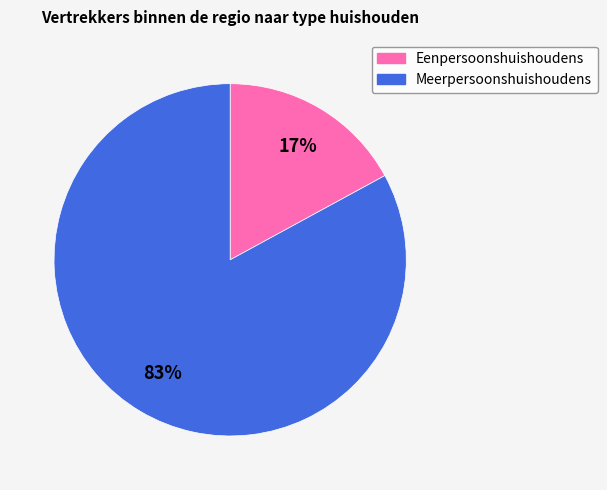

Combined, do Meerpersoonshuishoudens and Eenpersoonshuishoudens account for over 50%?

Yes